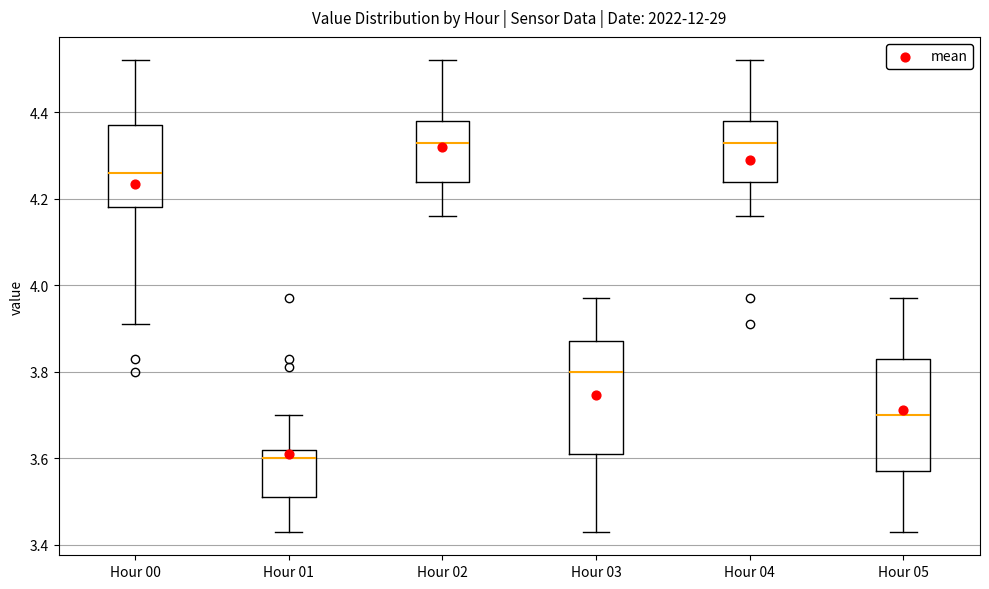

Where is the upper edge of the box for Hour 00 on the y-axis? The values are not printed on the chart, so give them approximately, as read against the axis.

4.38